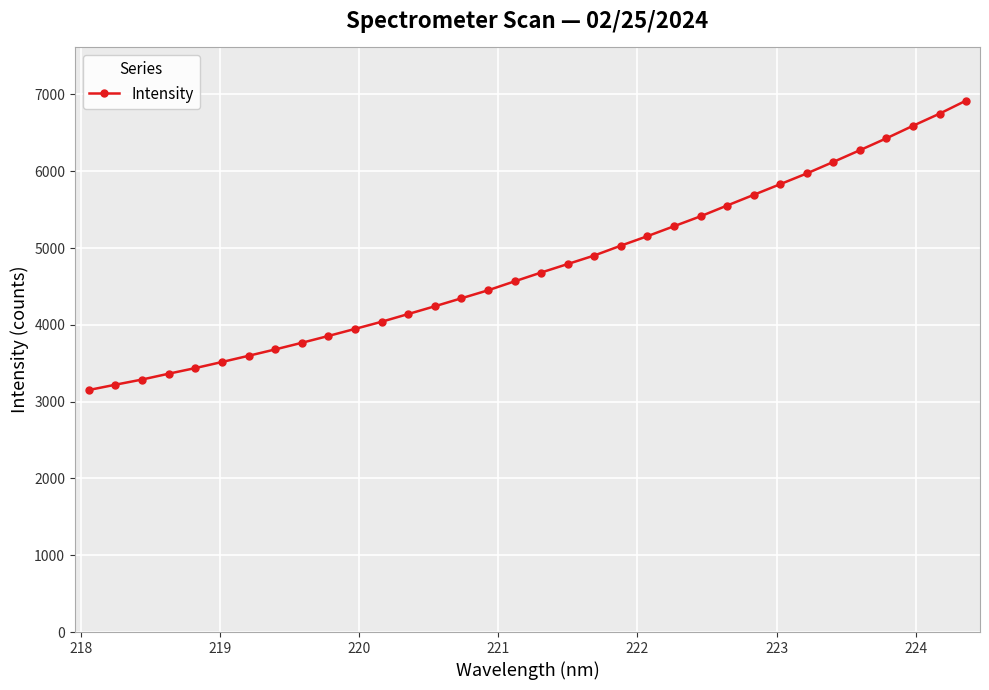

What is the difference between the second highest and second lowest values?

3528.8